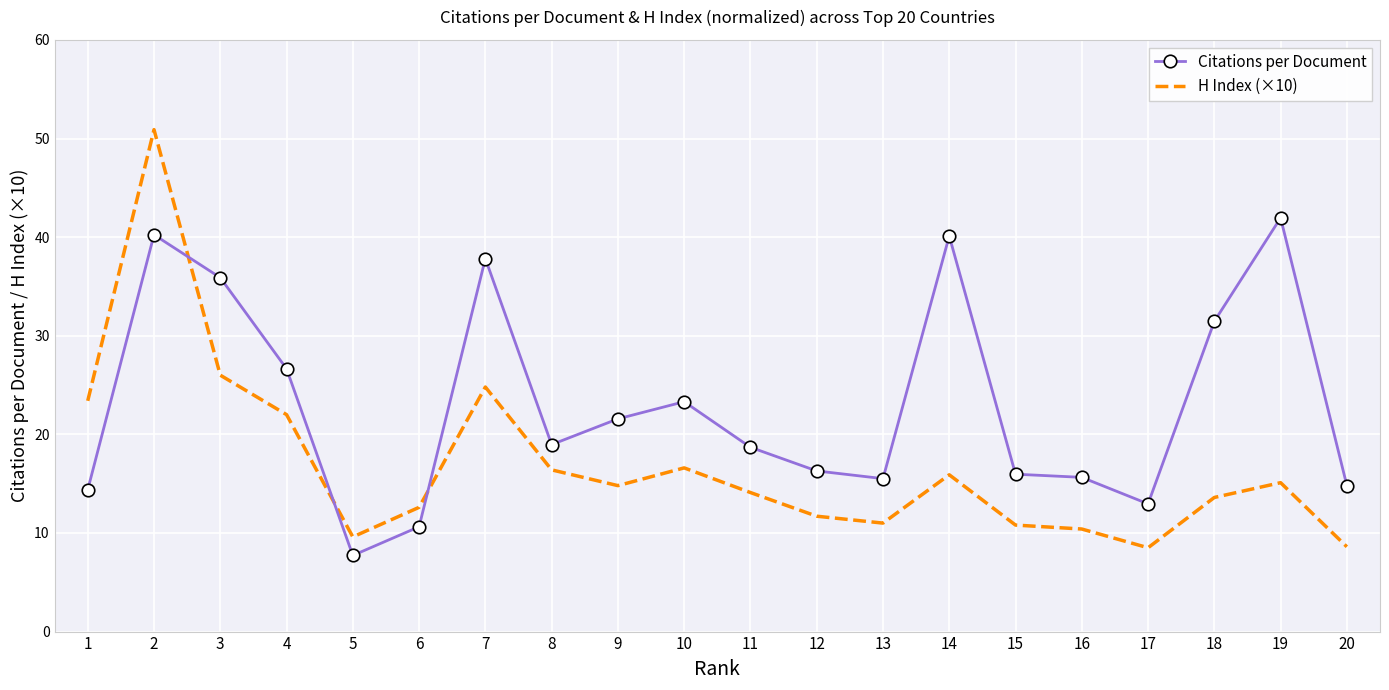

Count the number of categories in the chart.

20